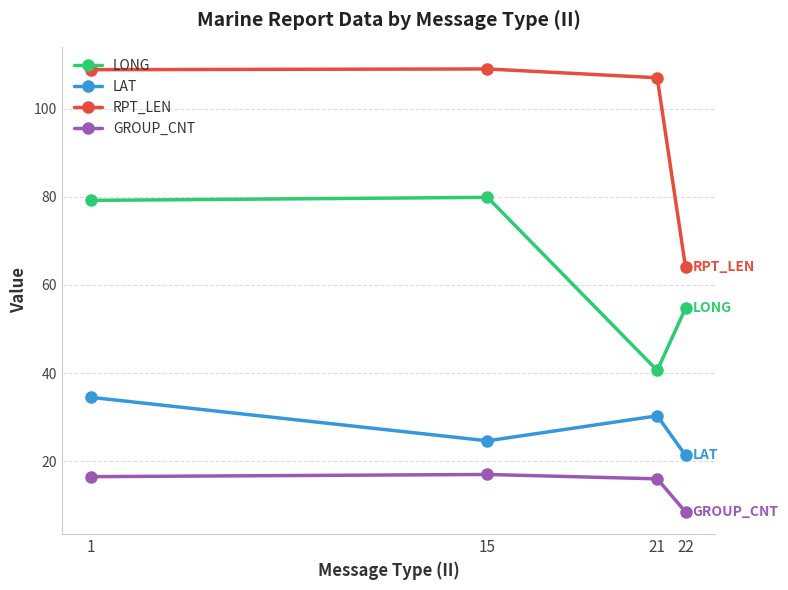

True or false: LONG has a value of 74.5 at 22.

False